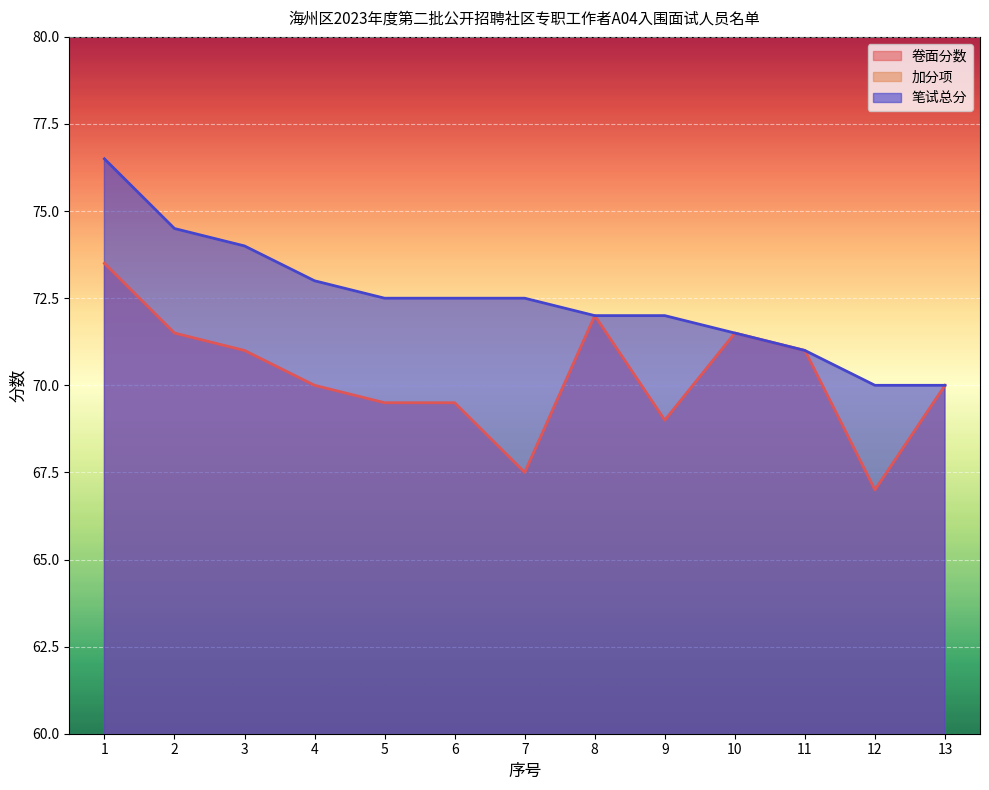

What is the sum of the 卷面分数 values at 4 and 12?

137.0